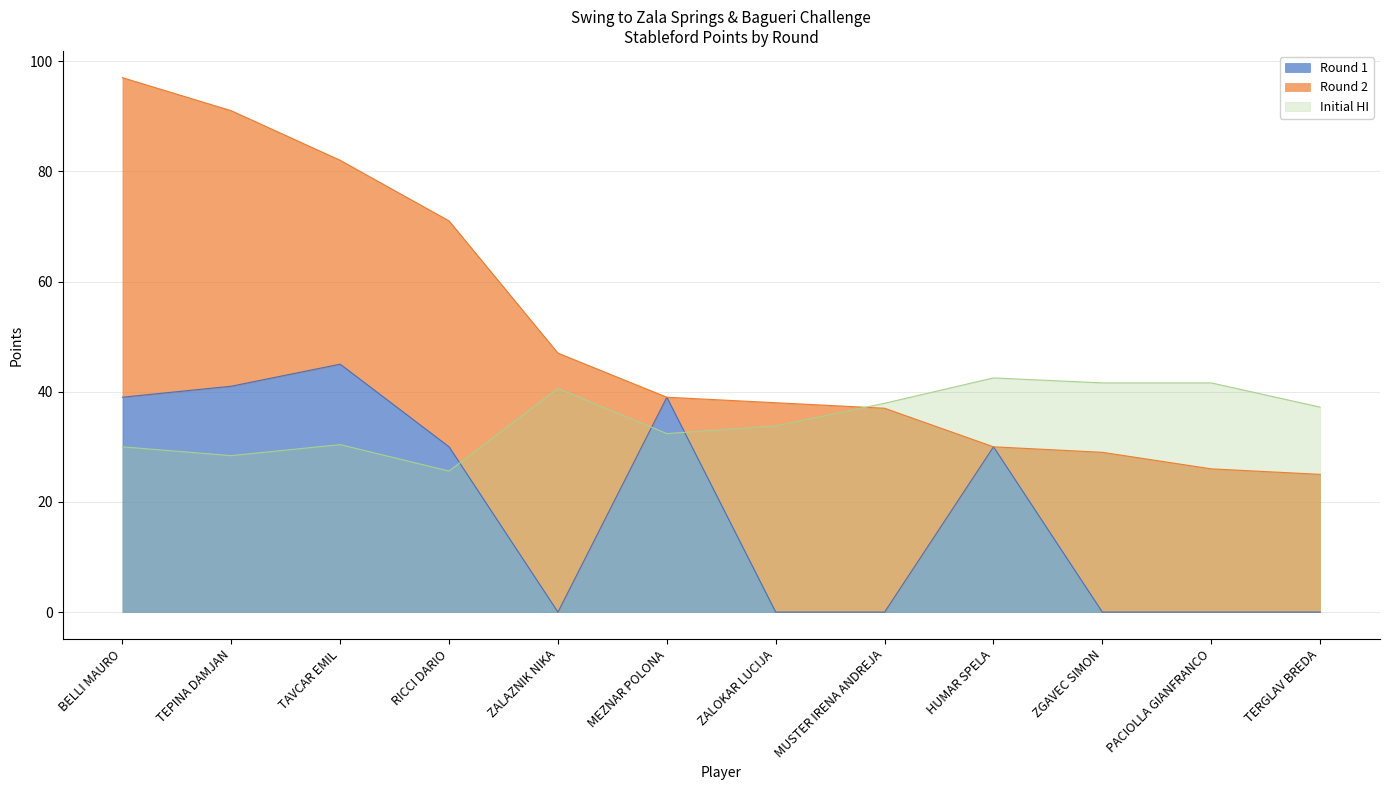

What is the change in value from ZALAZNIK NIKA to MEZNAR POLONA?

+39